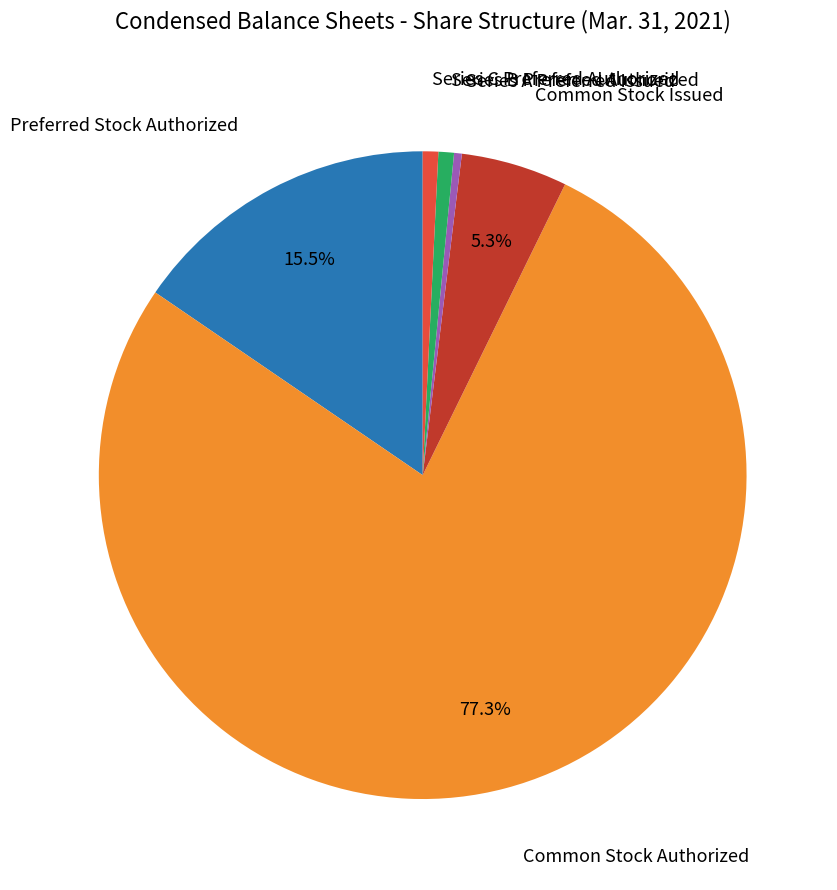

Is it true that Series A Preferred Issued is 0% of the pie?

True